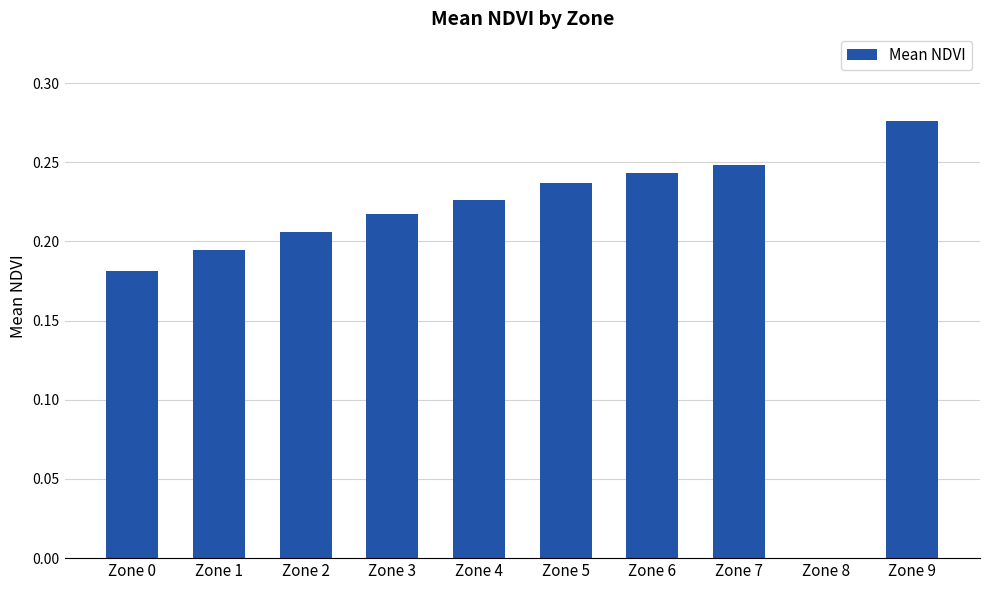

Which has a higher value, Zone 3 or Zone 8?

Zone 3